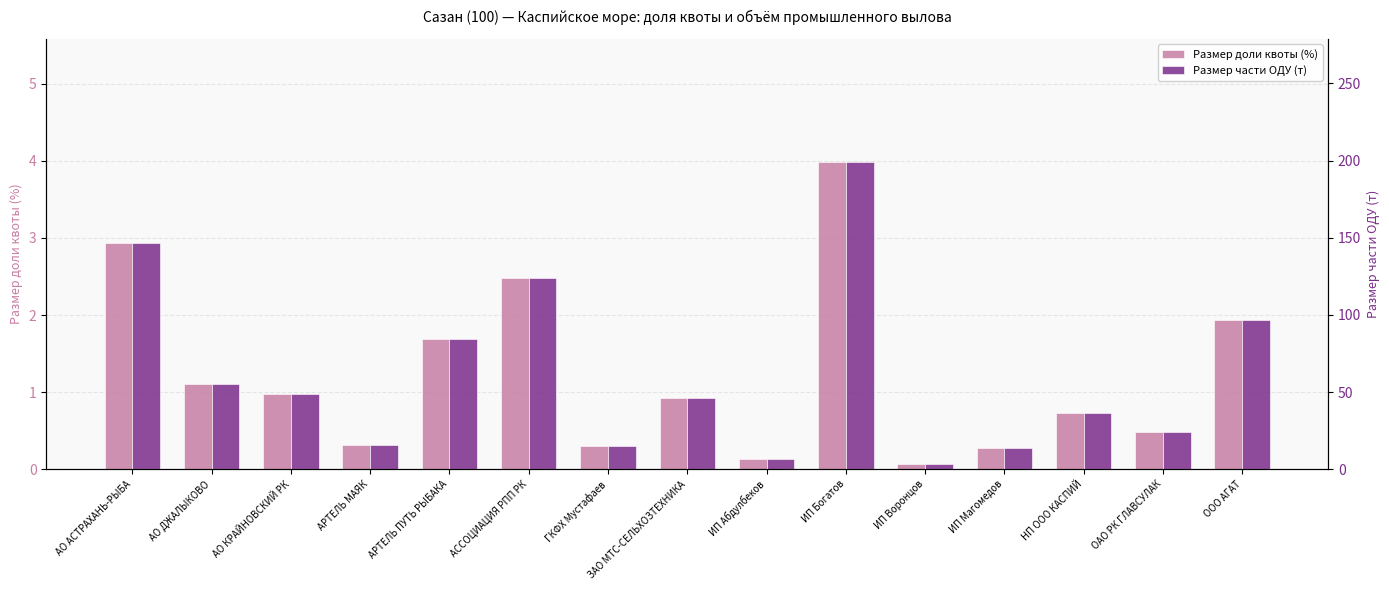

Which series has the largest total across all categories?

Размер части ОДУ (т)